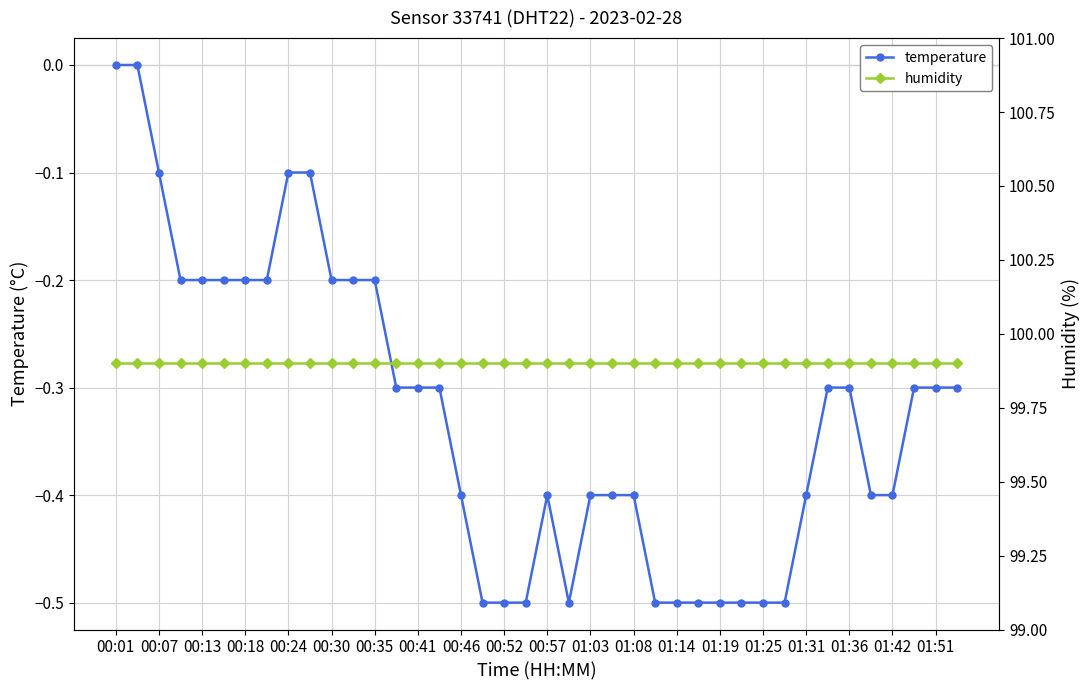

At which category is the sum across all series the highest?

00:01